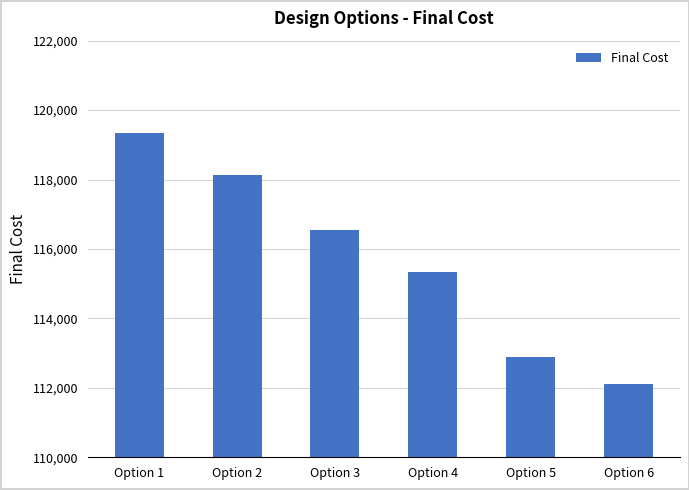

List the labels in order of value, smallest first.

Option 6, Option 5, Option 4, Option 3, Option 2, Option 1